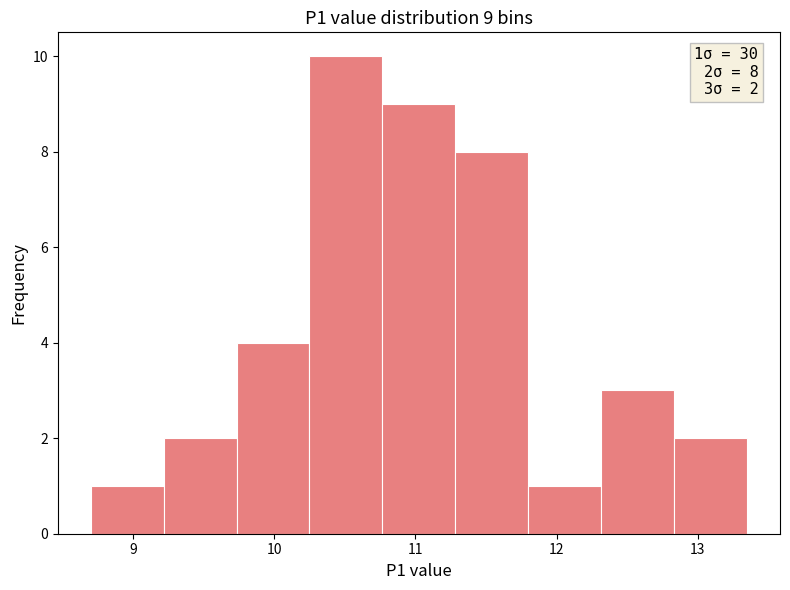

Over which range of the x-axis is the bar tallest?

10.3 to 10.8